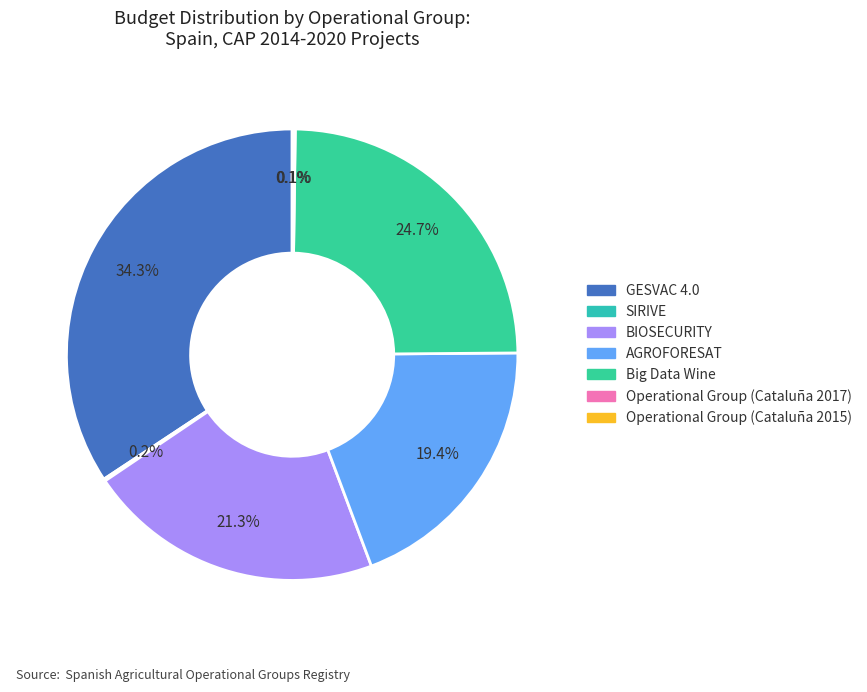

What percentage do SIRIVE and Big Data Wine together represent?

24.8%